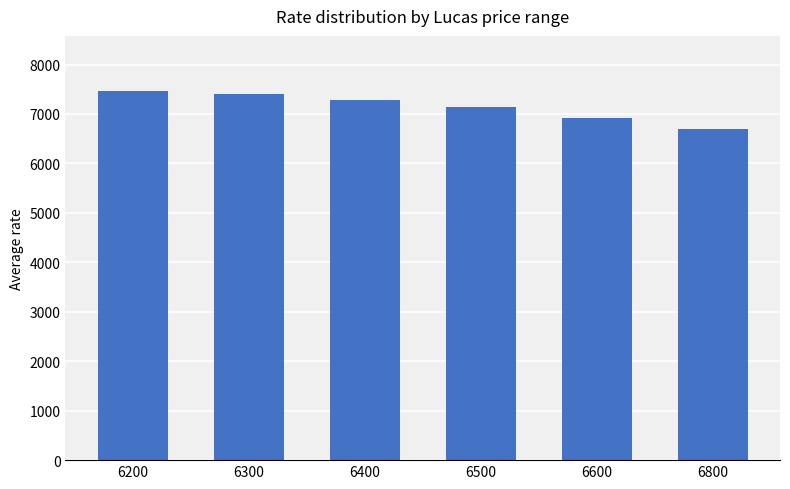

What is the ratio of the value at 6800 to the value at 6200?

0.9